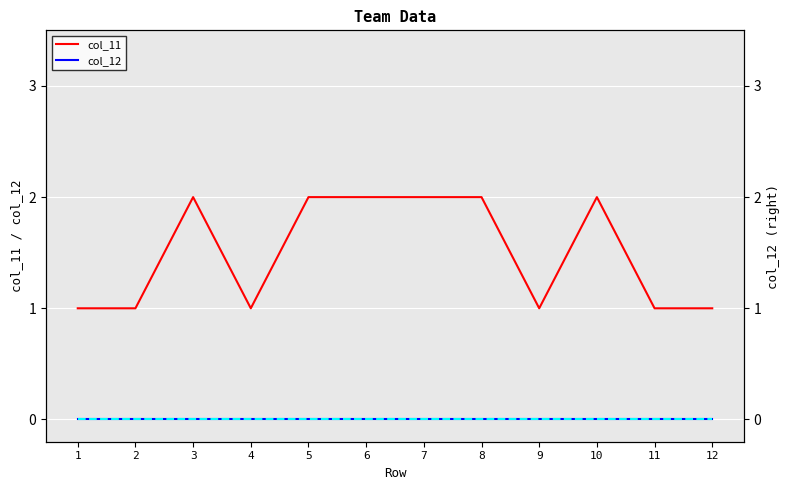

Which series has the largest range (max minus min)?

col_11